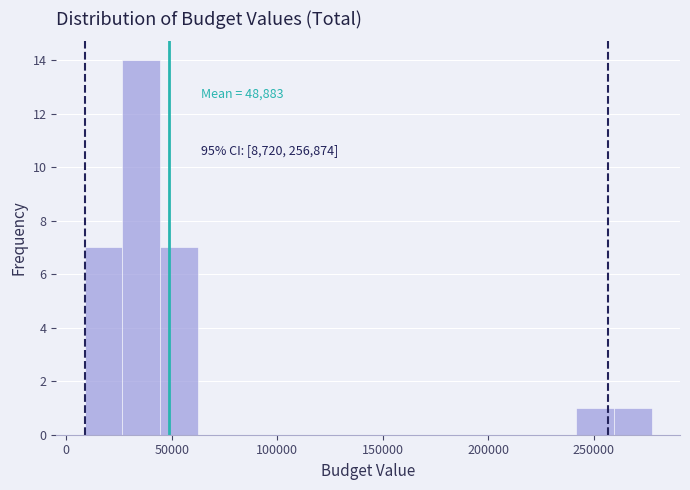

Read against the x-axis, roughly where is the centre of the tallest bar?

35000